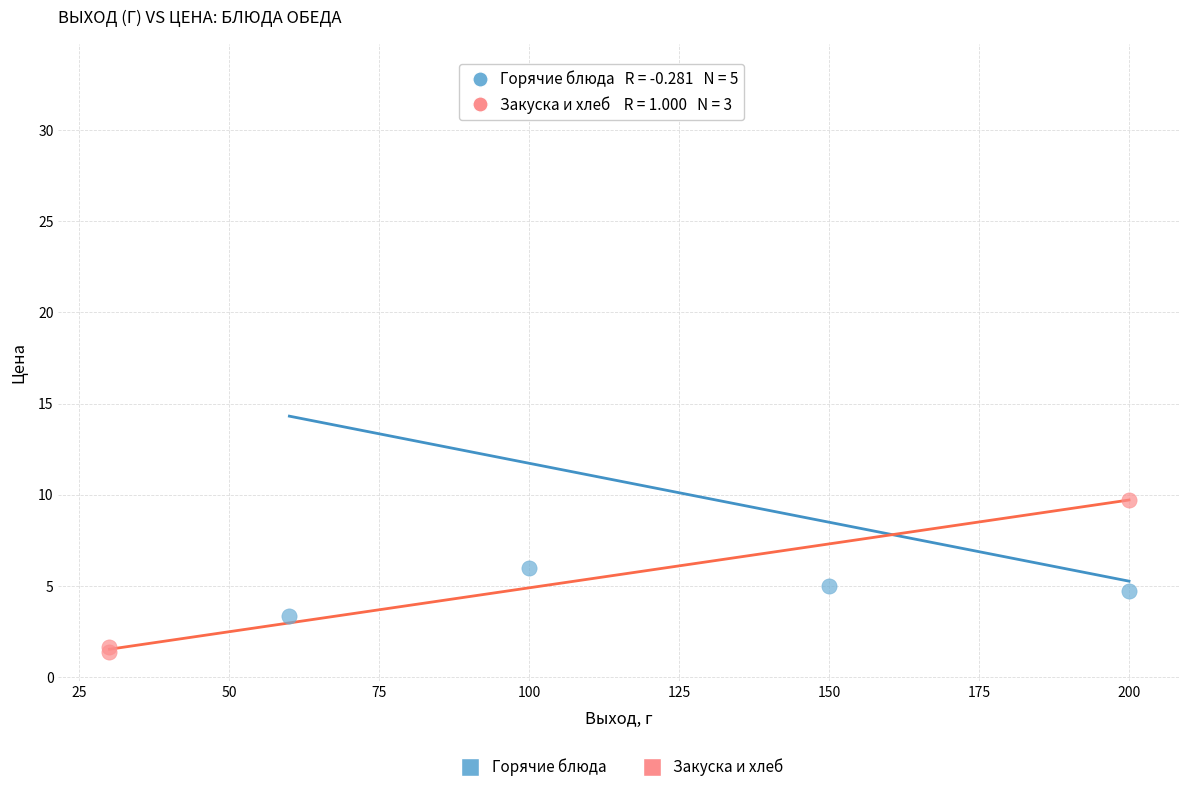

Which series contains the lowest Y value?

Закуска и хлеб